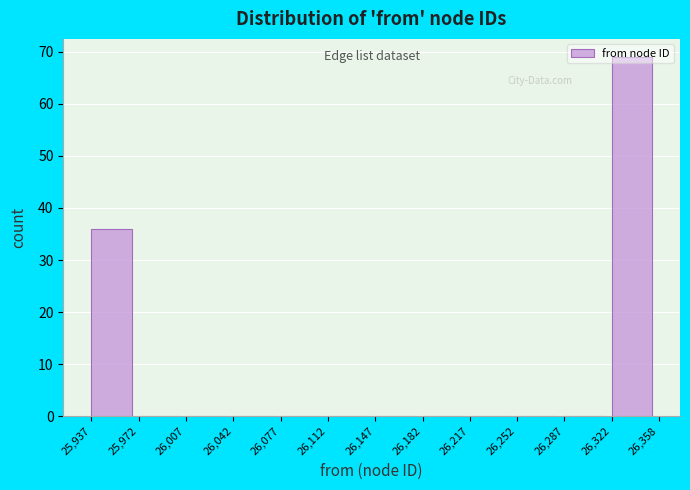

Over which range of the x-axis is the bar tallest?

26,322 to 26,358